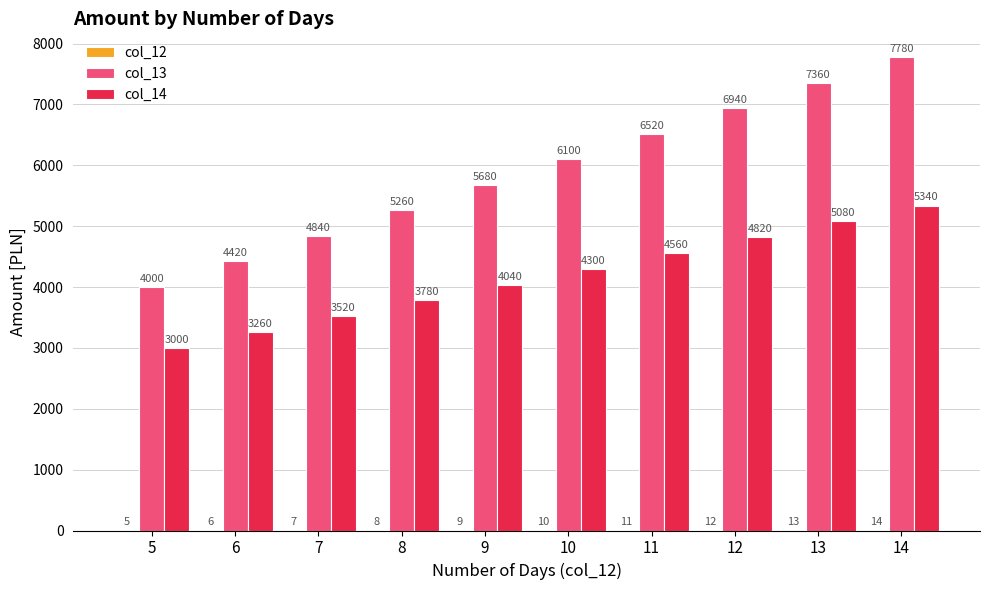

What is the sum of all col_13 values?

58900